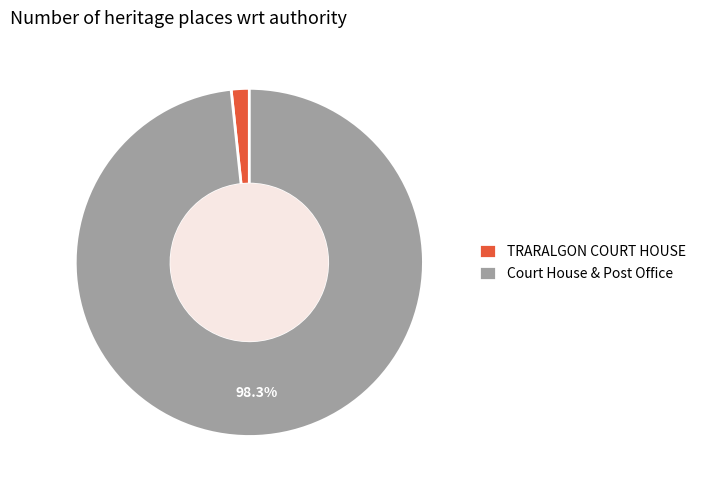

What percentage is the TRARALGON COURT HOUSE slice, to the nearest percent?

2%